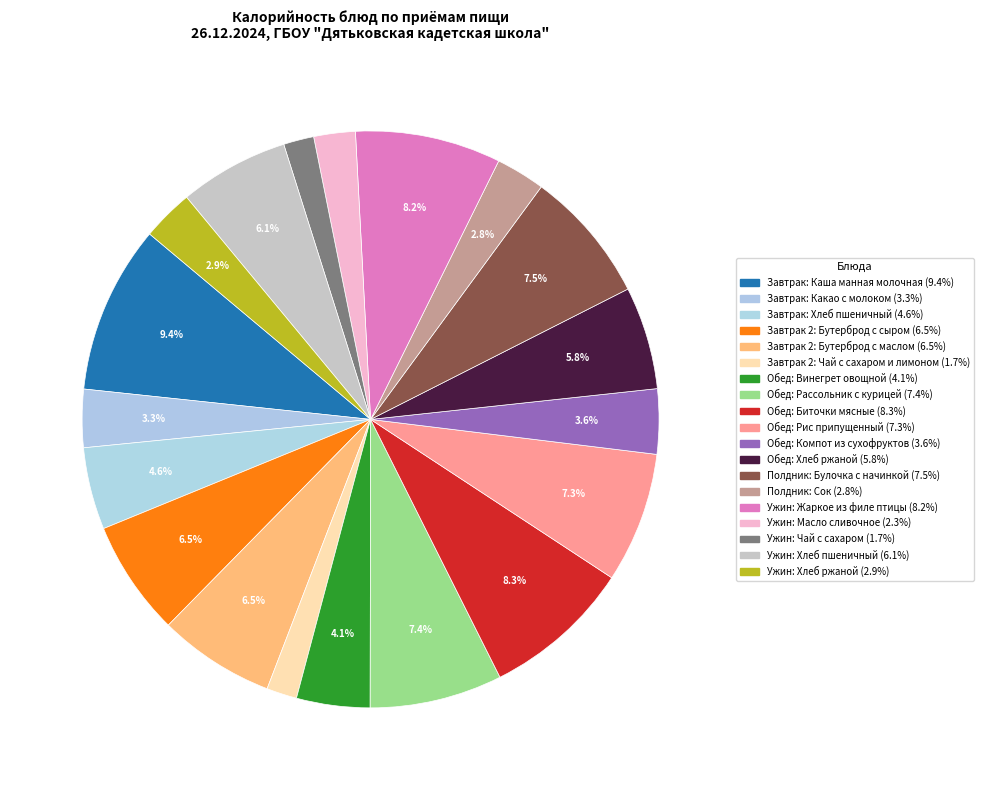

How many segments does this pie chart have?

19